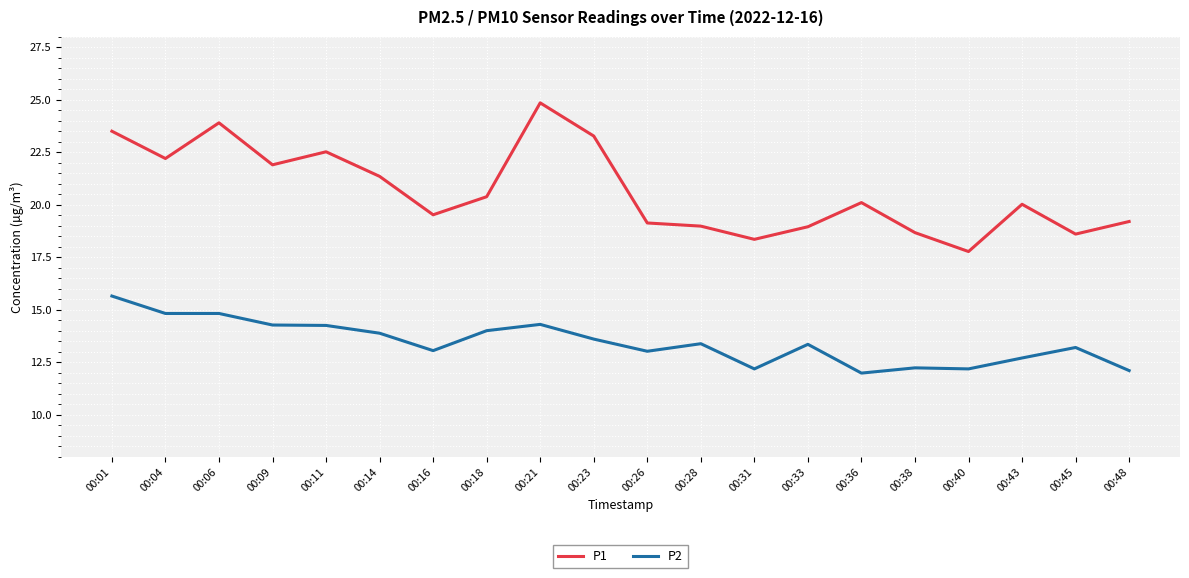

List the series in order of their overall mean, lowest first.

P2, P1